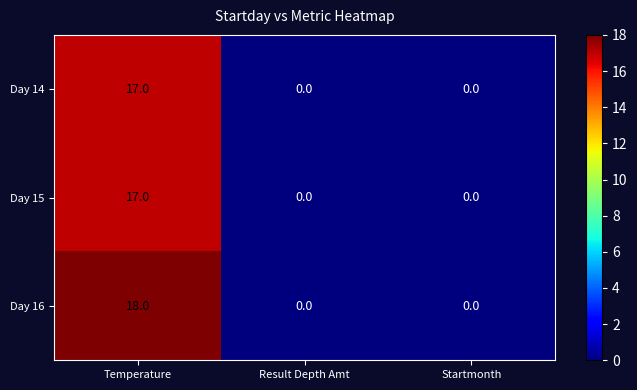

Reading left to right, what are all the values shown in this chart?

Day 14: Temperature=17	Result Depth Amt=0	Startmonth=0
Day 15: Temperature=17	Result Depth Amt=0	Startmonth=0
Day 16: Temperature=18	Result Depth Amt=0	Startmonth=0